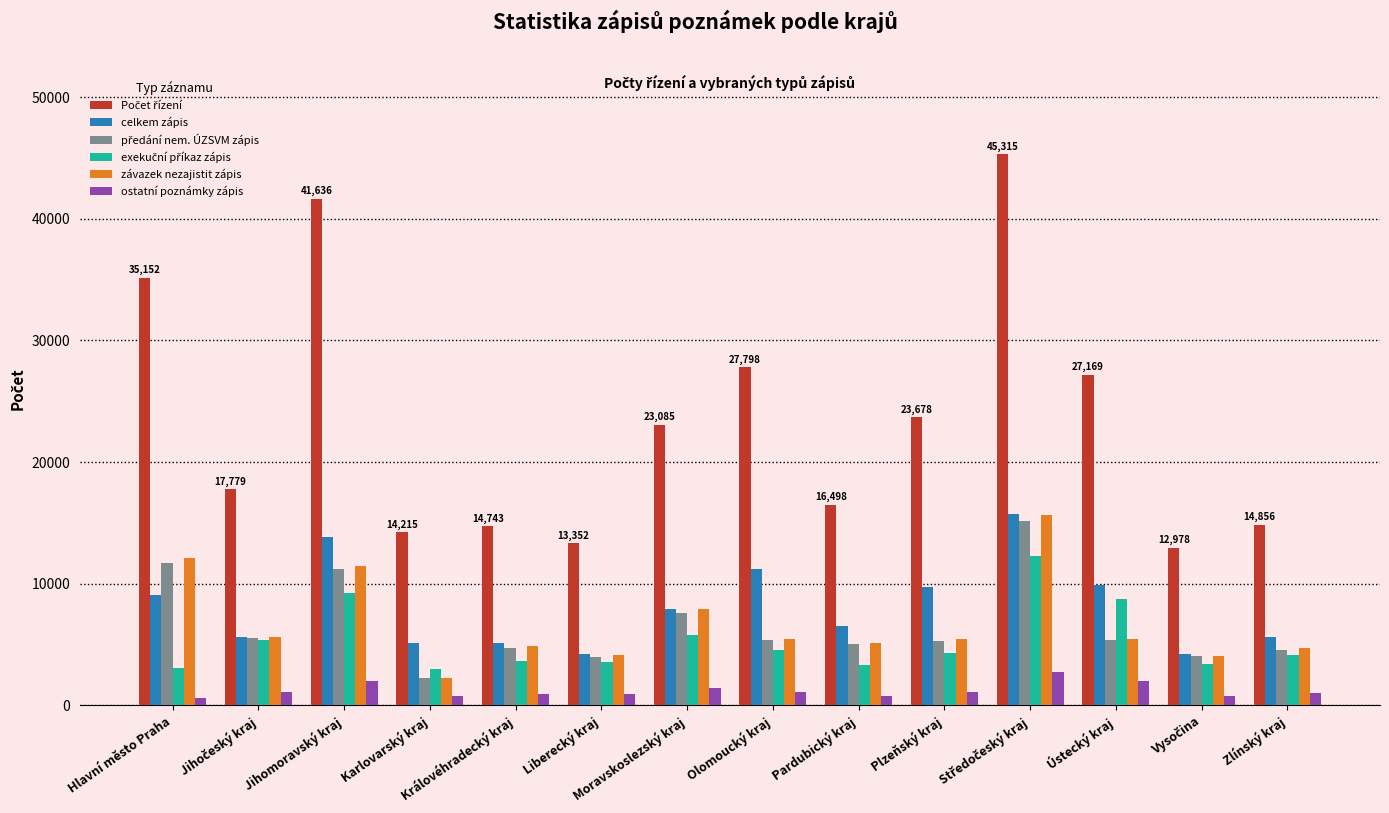

How many groups of bars are there?

14